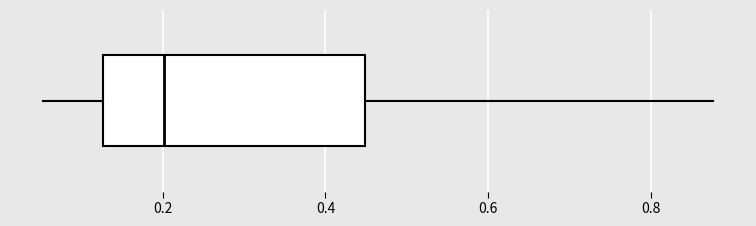

Read this box plot against the x-axis: the position of the median line, the range covered by the box, and the ends of both whiskers. The values are not printed on the chart, so give them approximately, as read against the axis.

median 0.20, box 0.12 to 0.44, whiskers 0.06 to 0.88